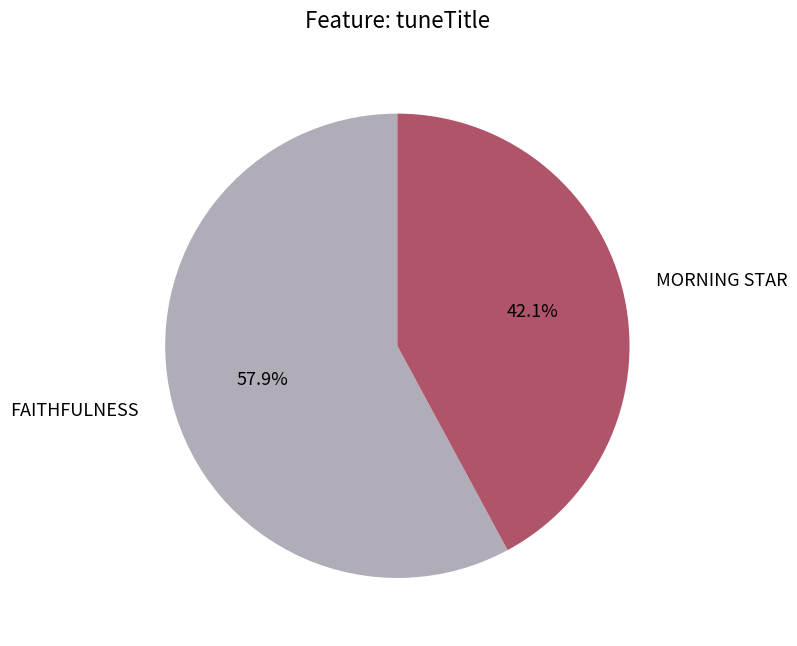

Which category has the smallest portion of the pie?

MORNING STAR